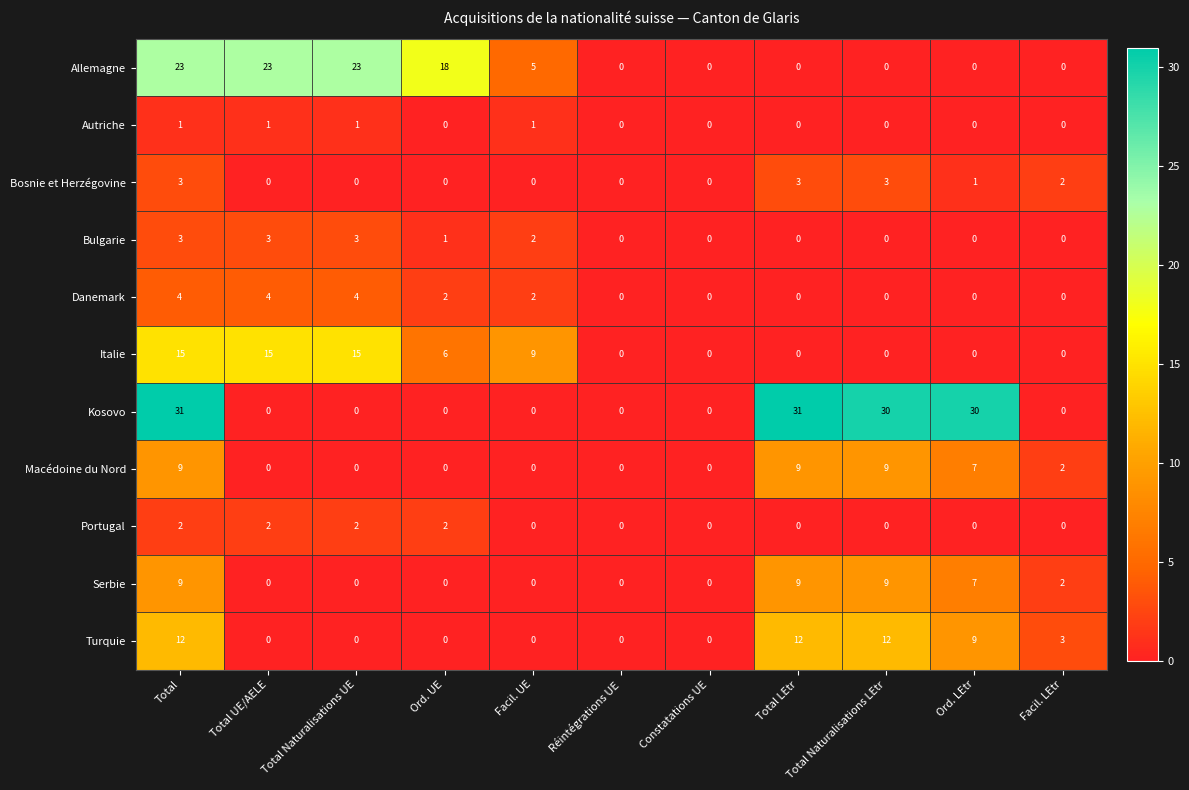

Count the number of data series in this chart.

11